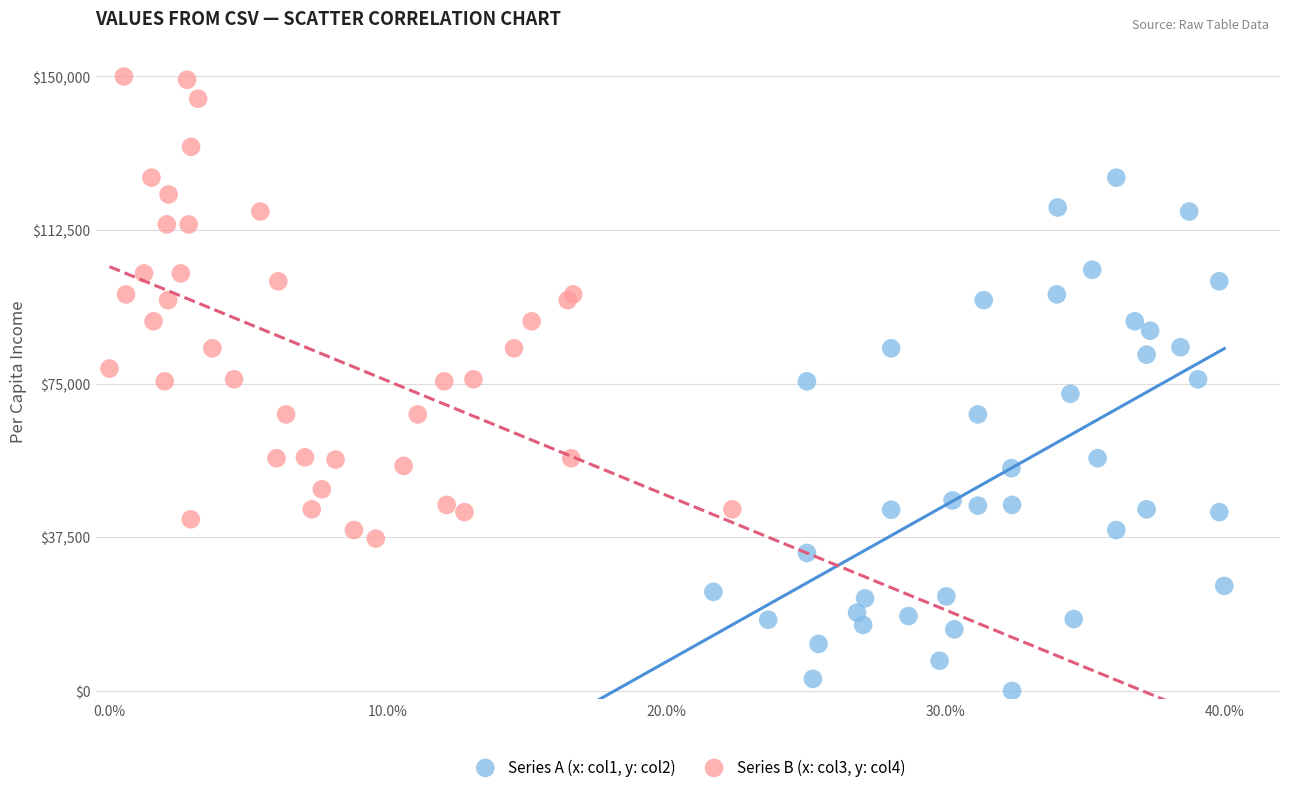

Which series has the largest Y range (max minus min)?

Series A (x: col1, y: col2)